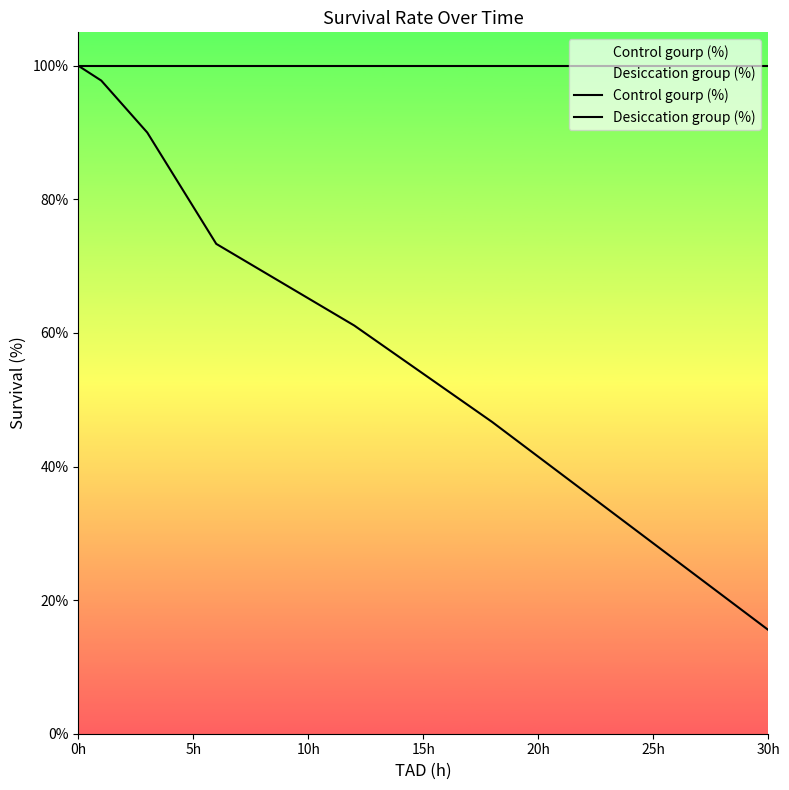

How many series are shown in this chart?

2